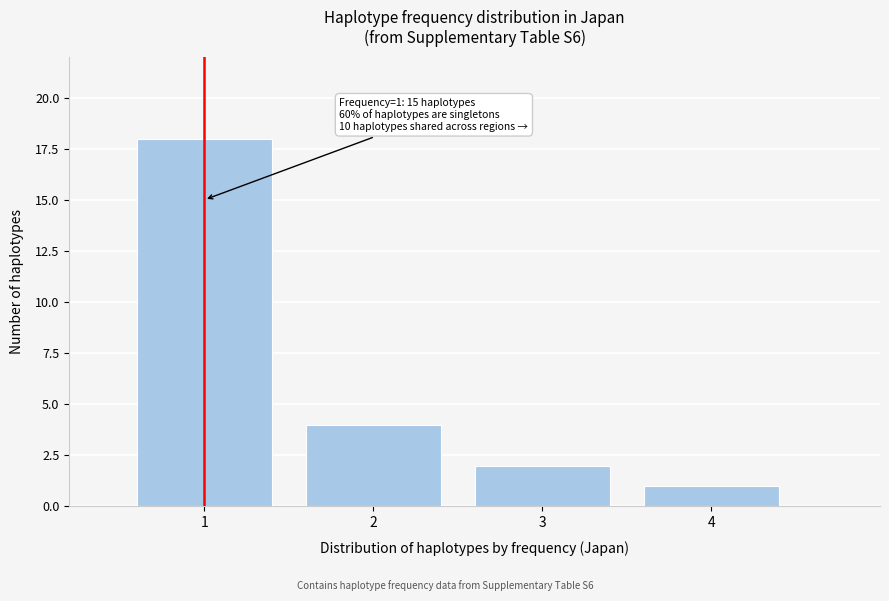

Reading left to right, what are all the values shown in this chart?

1=18	2=4	3=2	4=1